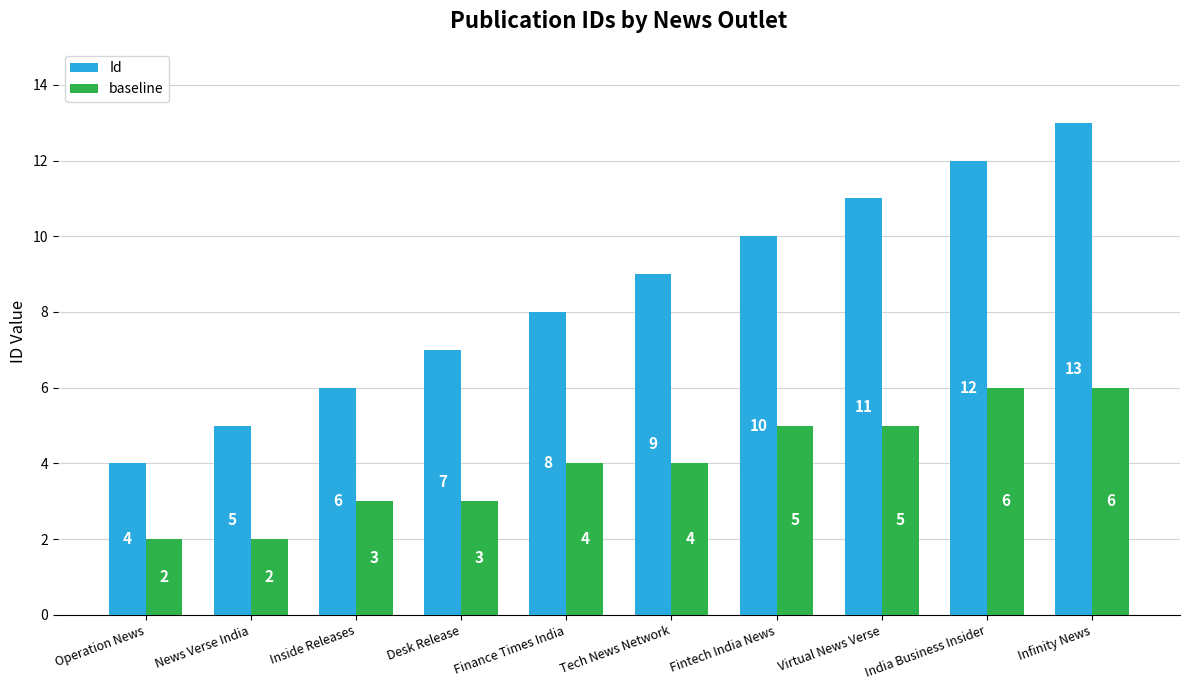

How many bars are there in each group?

2